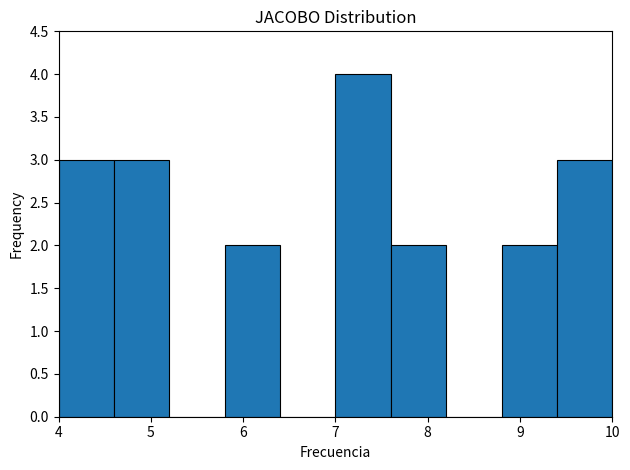

What is the height of the bar covering 8.8 to 9.4 on the x-axis? The values are not printed on the chart, so give them approximately, as read against the axis.

2